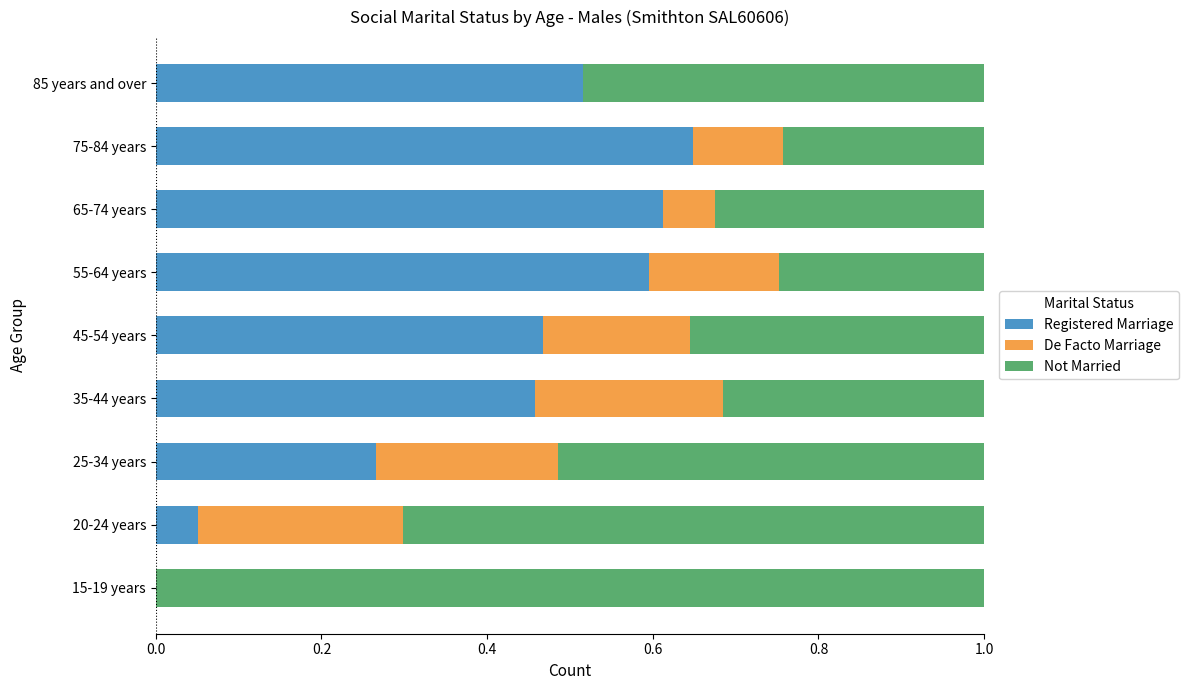

What is the total value across all series at 55-64 years?

1.0